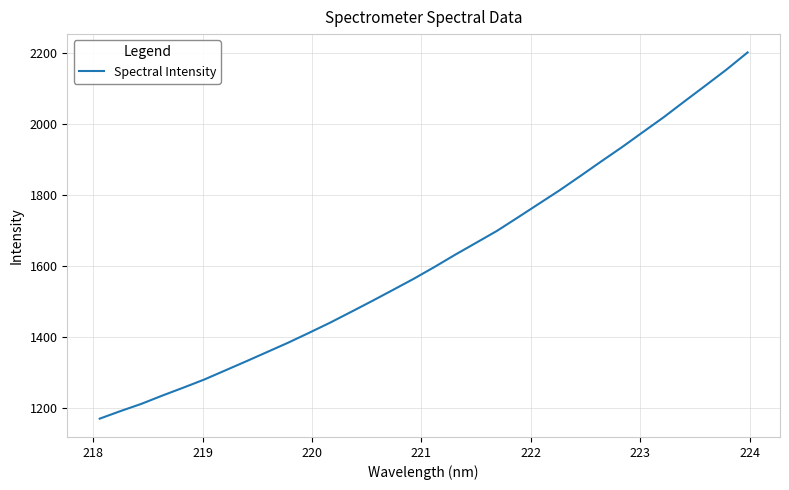

What is the maximum value shown in the chart?

2201.6